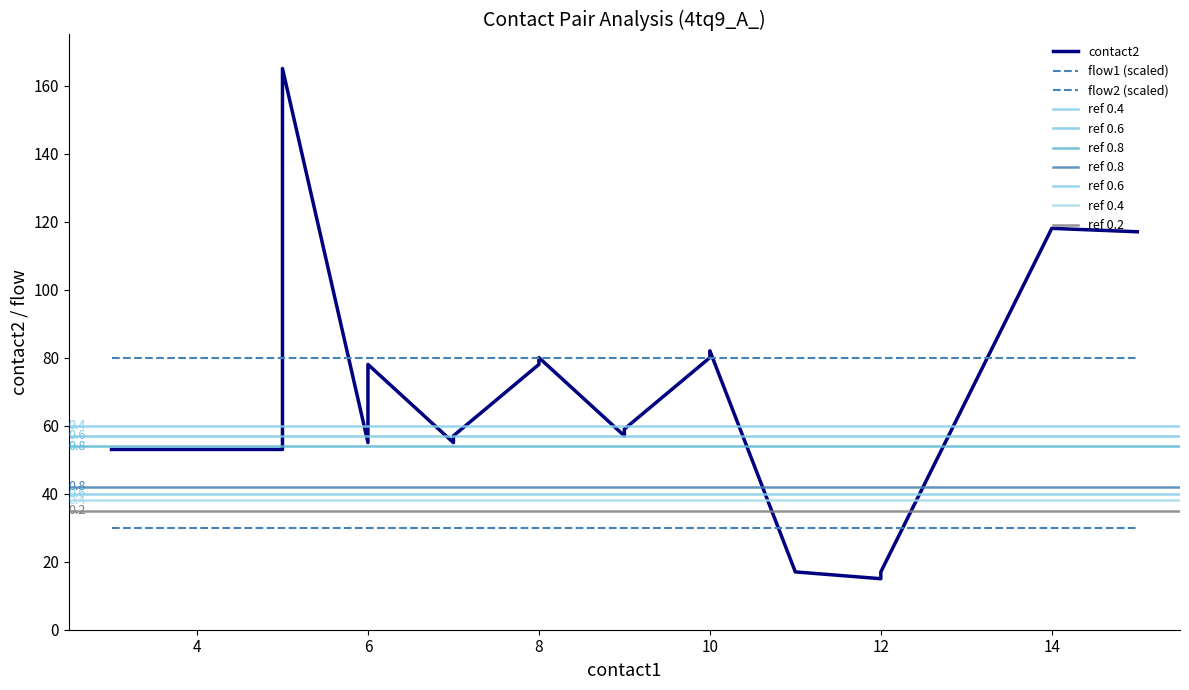

Which series has the largest total across all categories?

contact2